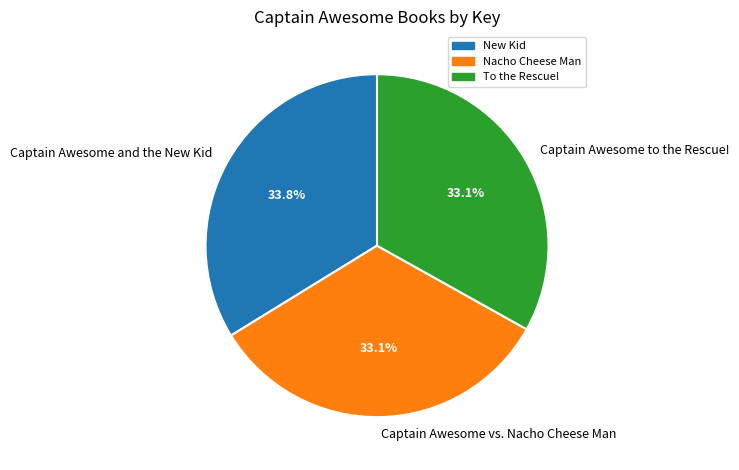

To the nearest percent, what portion does Captain Awesome to the Rescue! represent?

33%